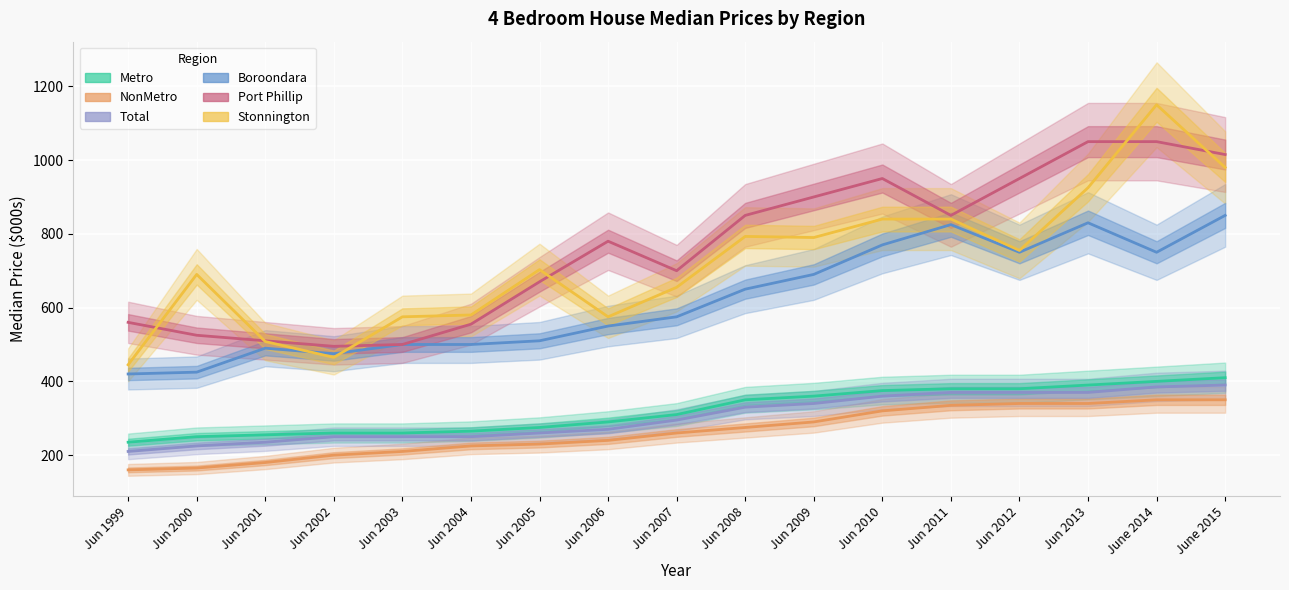

The Boroondara series shows 550 at Jun 2006. True or false?

True